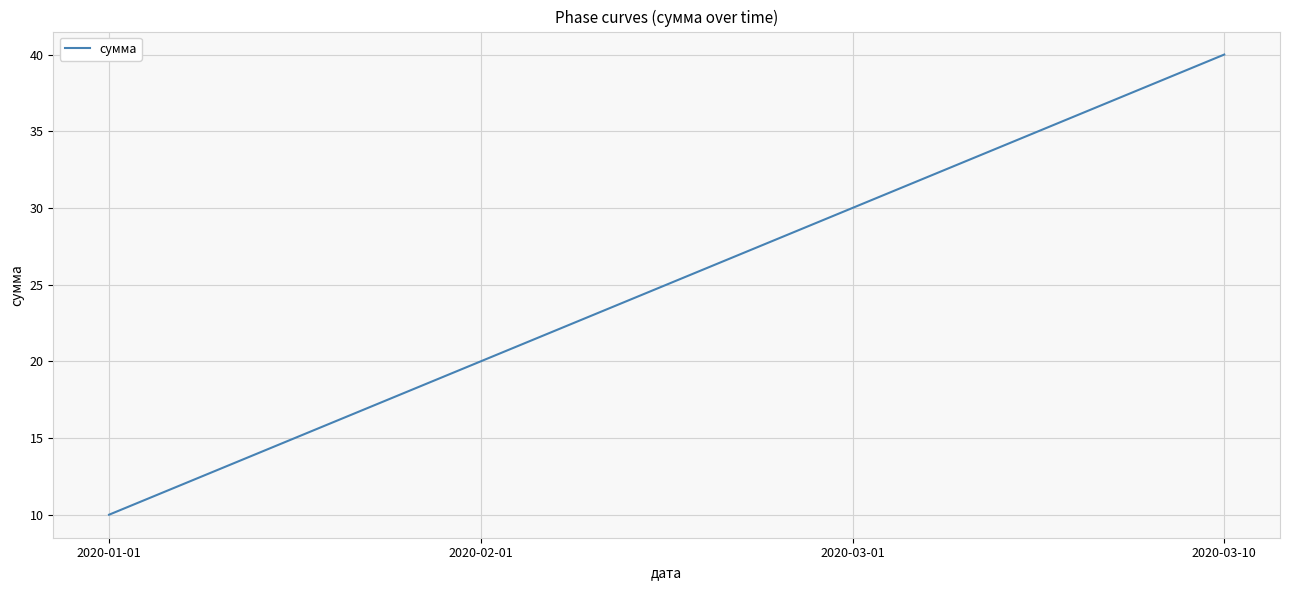

What position from the left is 2020-02-01?

2